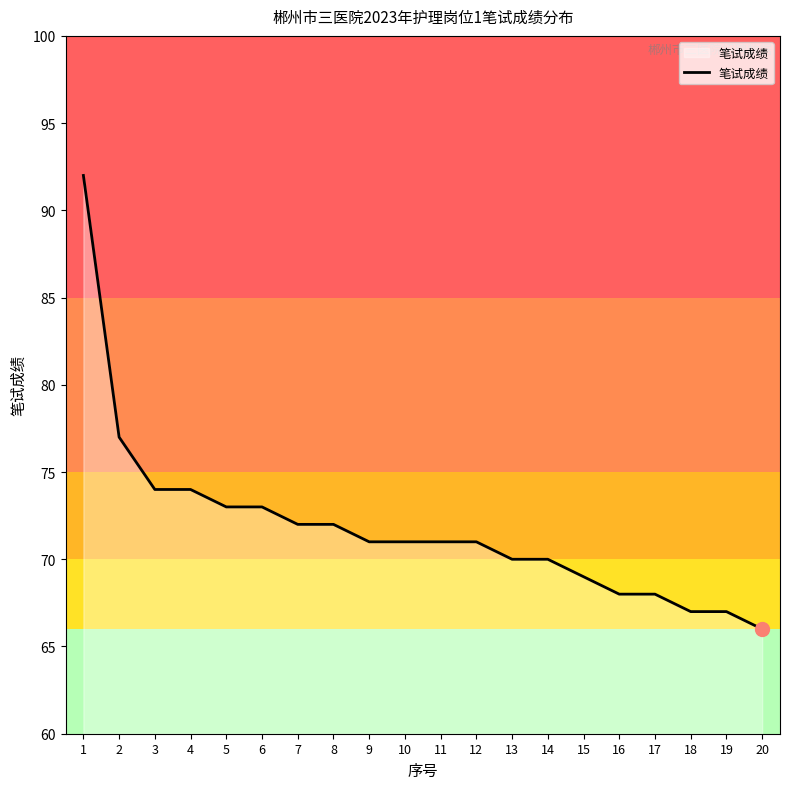

What is the difference between the maximum and minimum values?

26